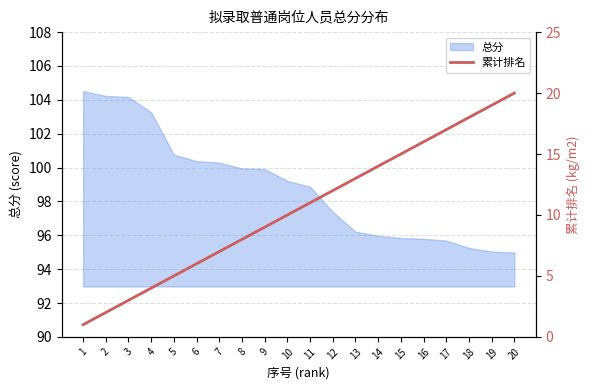

Read the value at 8.

8